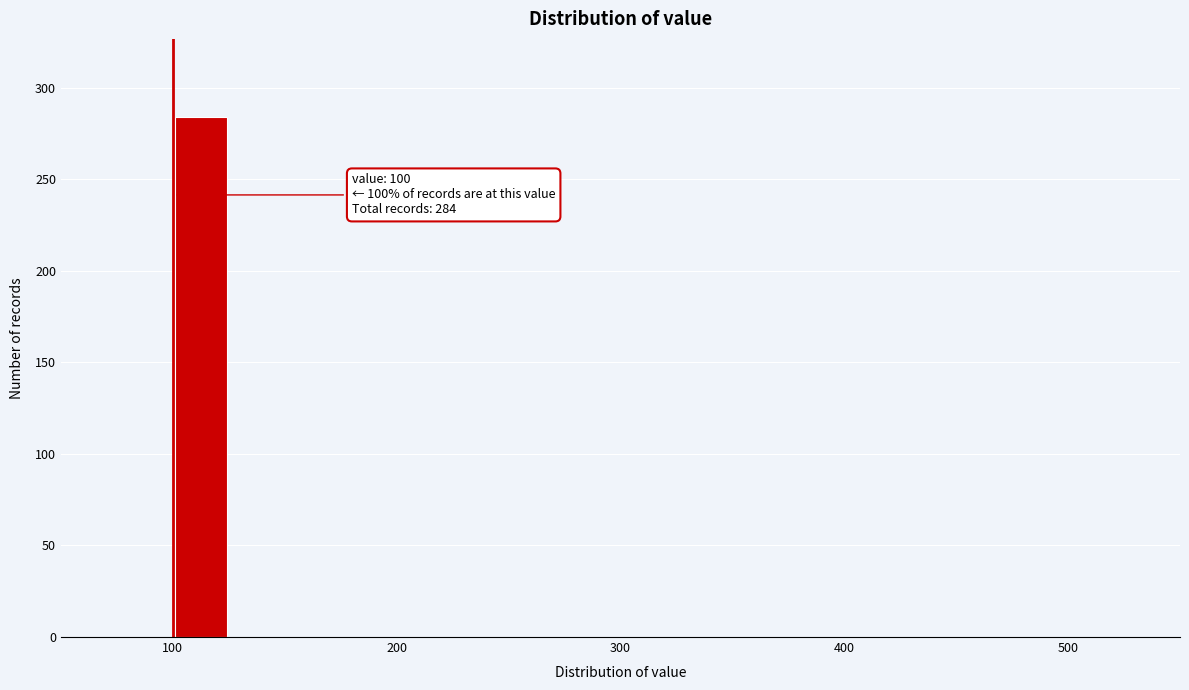

Around what value on the x-axis is the tallest bar? Give the approximate position of its centre, as read against the axis.

110